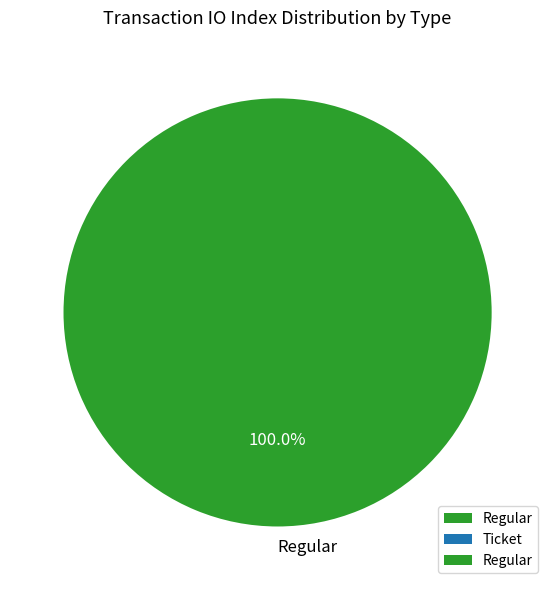

Rank the categories by value from lowest to highest.

Regular